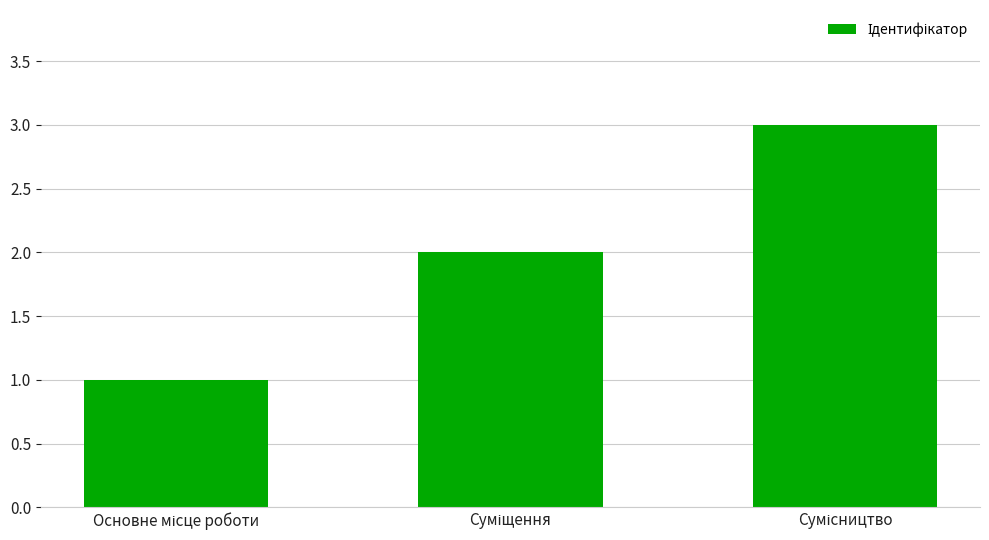

What is the greatest value displayed?

3